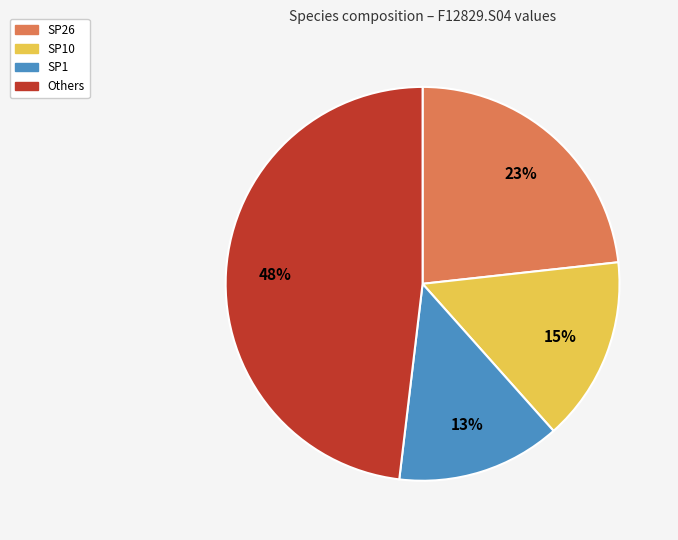

How many segments does this pie chart have?

4